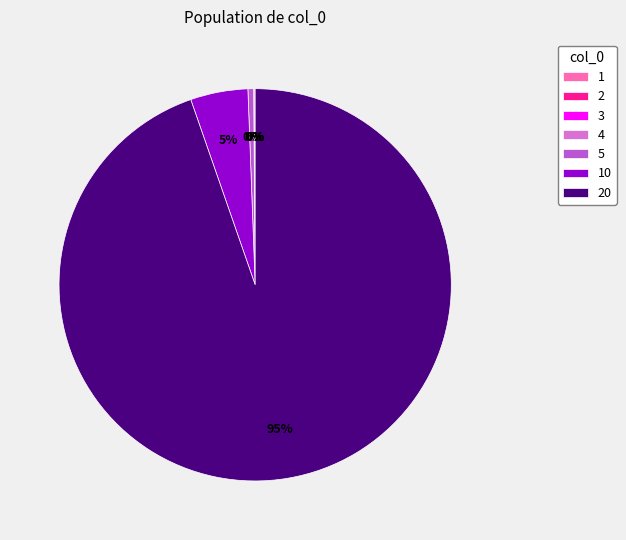

Is there a majority slice in this chart?

Yes